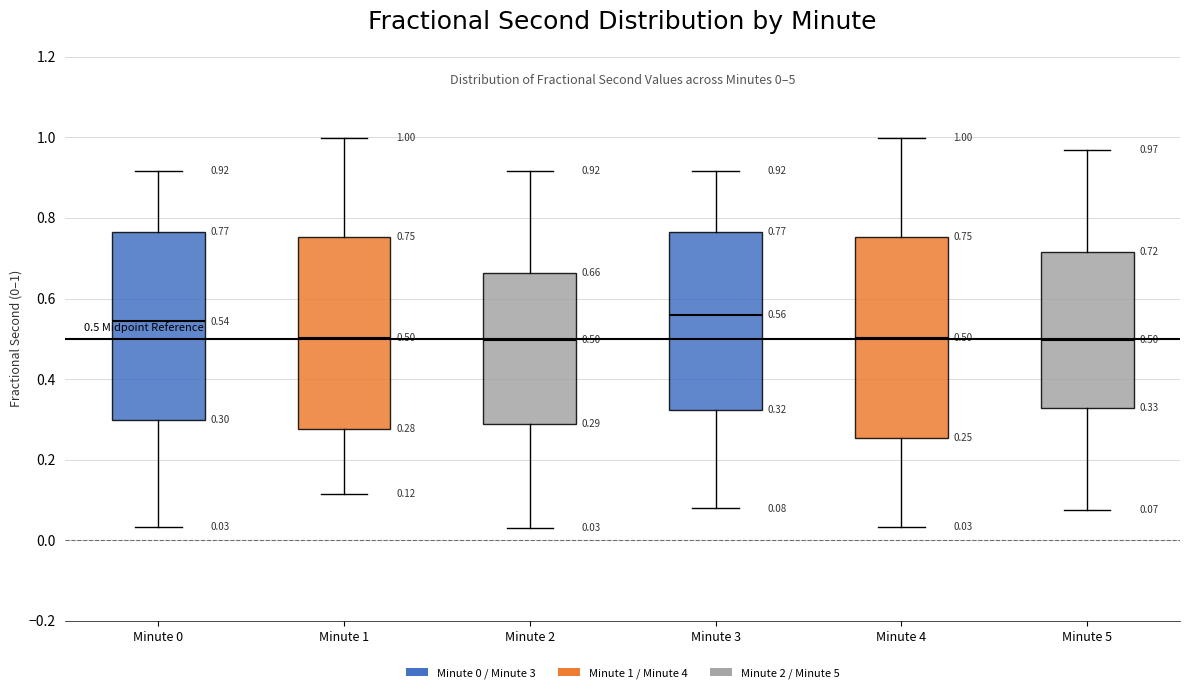

Which box is the tallest, from its lower edge to its upper edge?

Minute 4